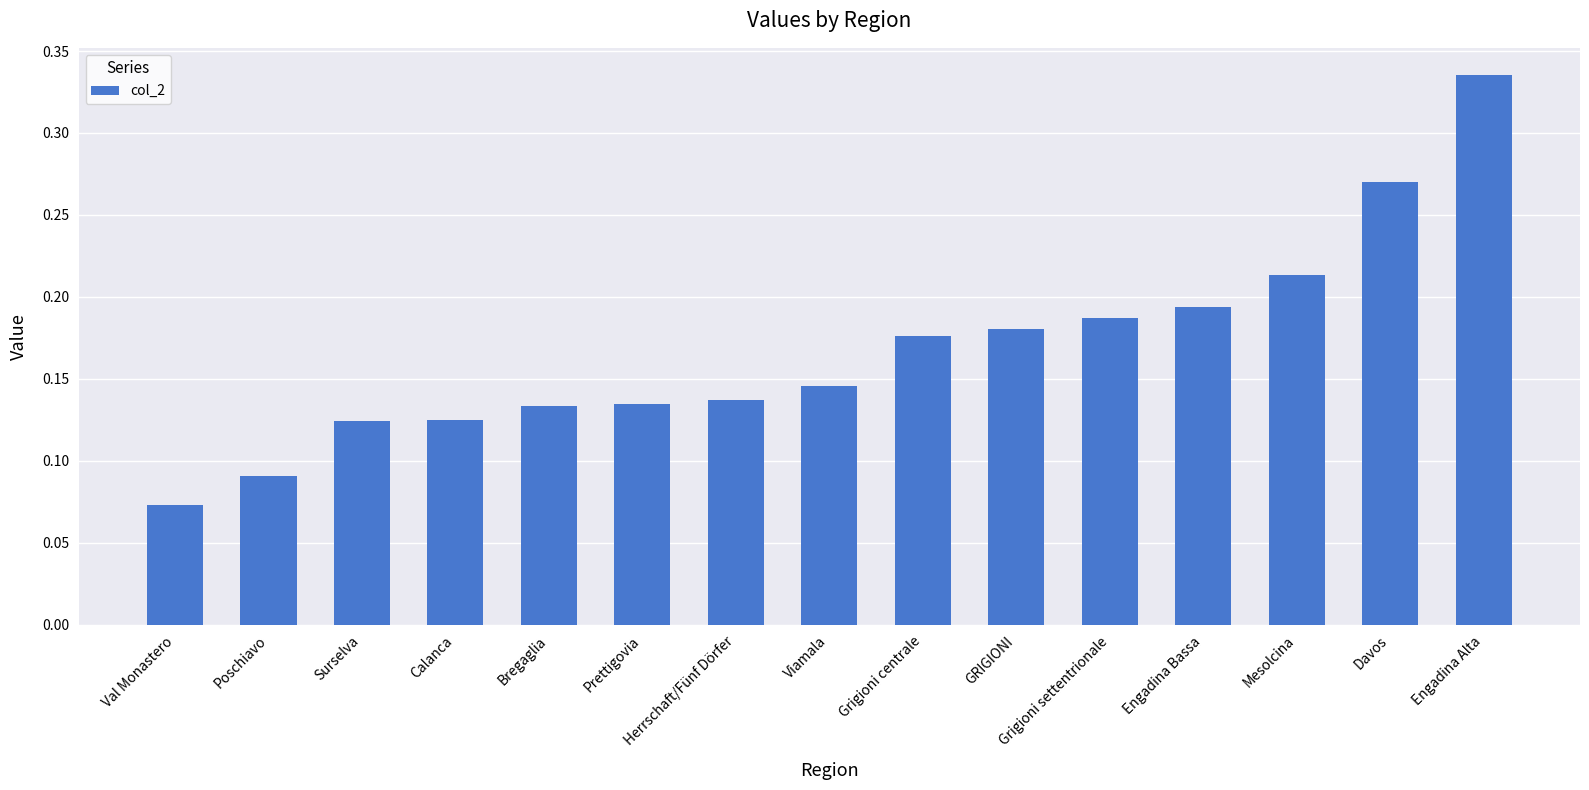

What is the label of the 12th bar from the right?

Calanca